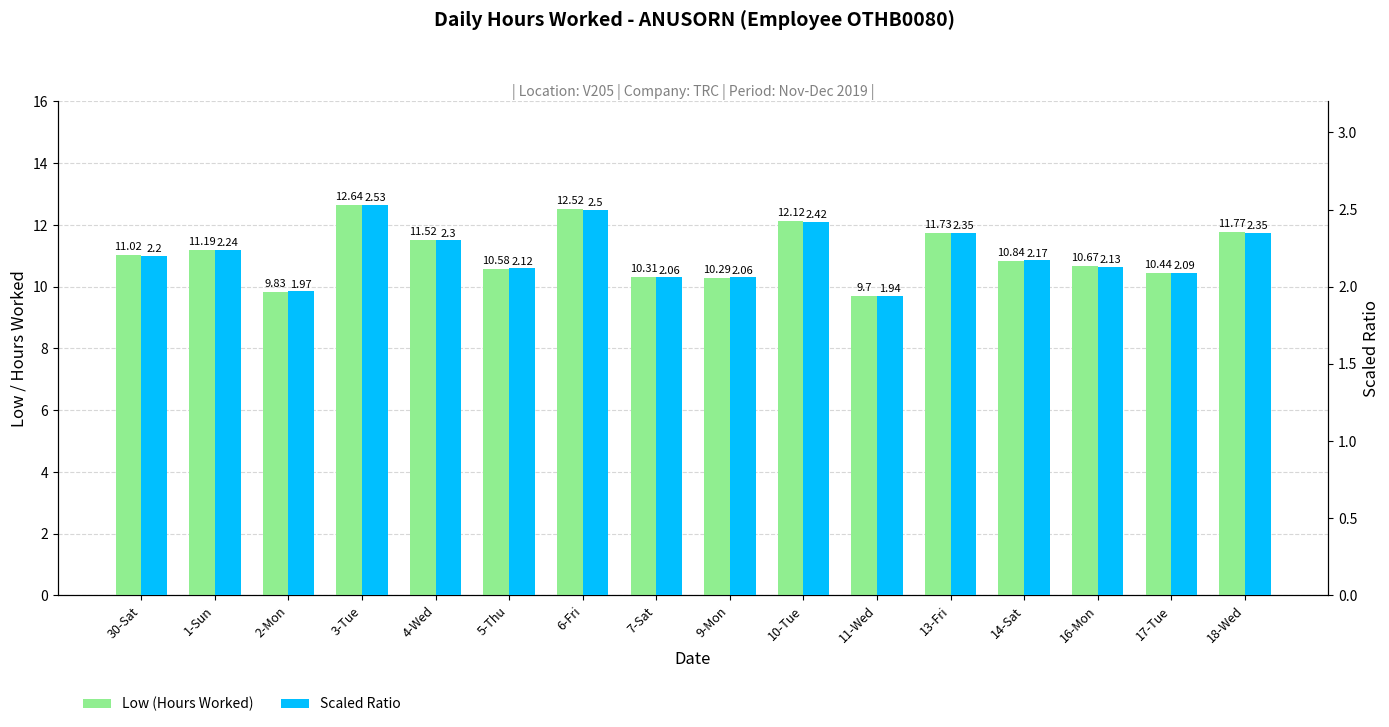

What is the value of the Low (Hours Worked) bar at the 5th from the left?

11.5